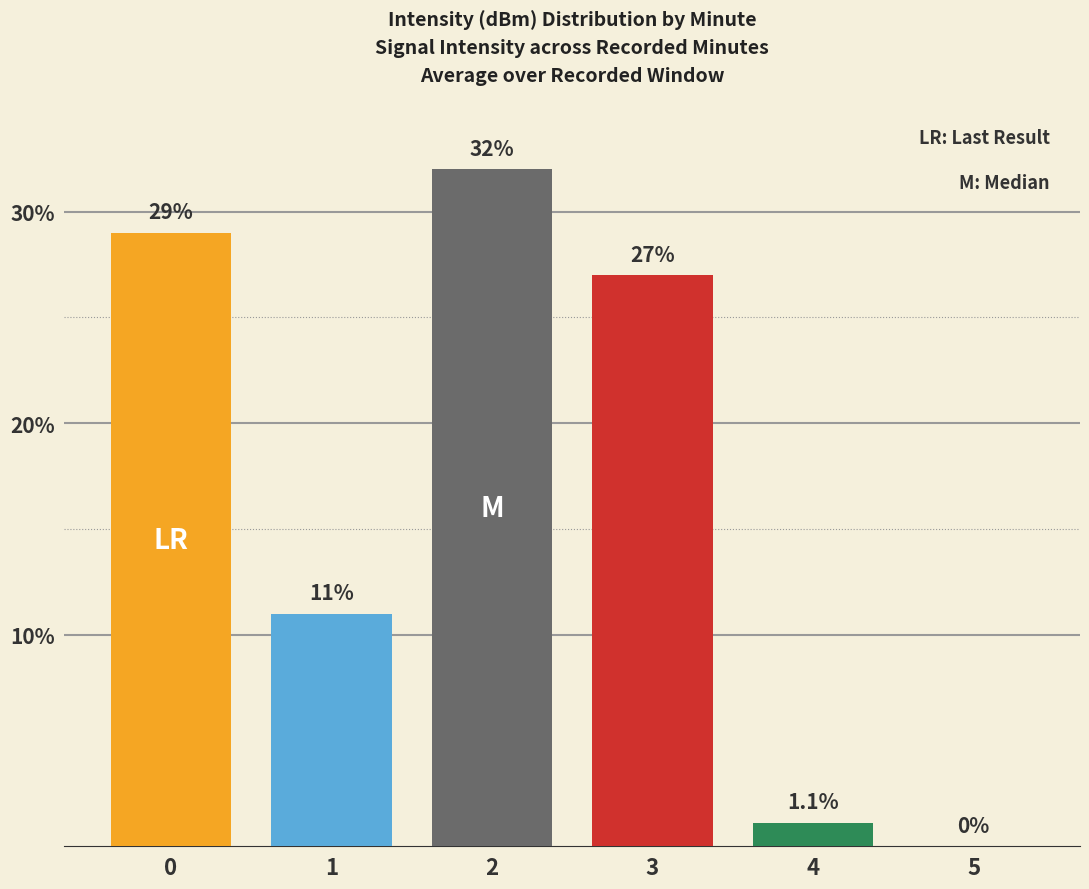

What is the maximum value shown in the chart?

32.0